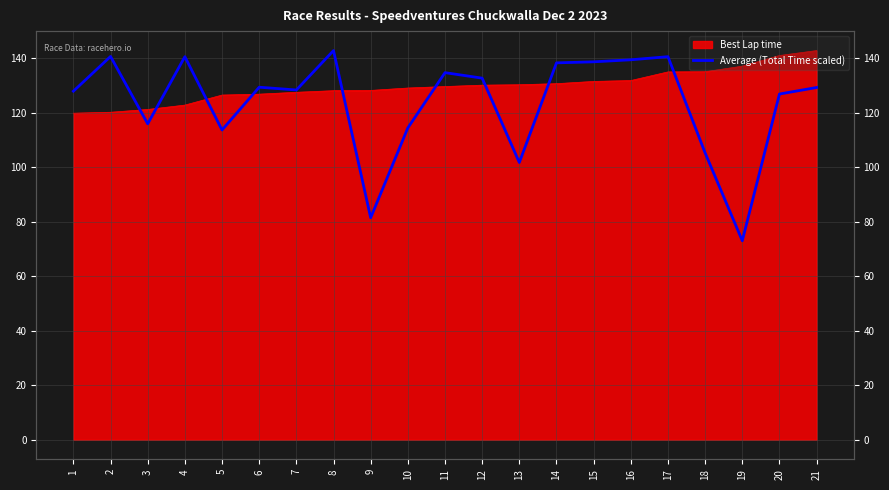

At which category does the chart reach its peak across all series?

8